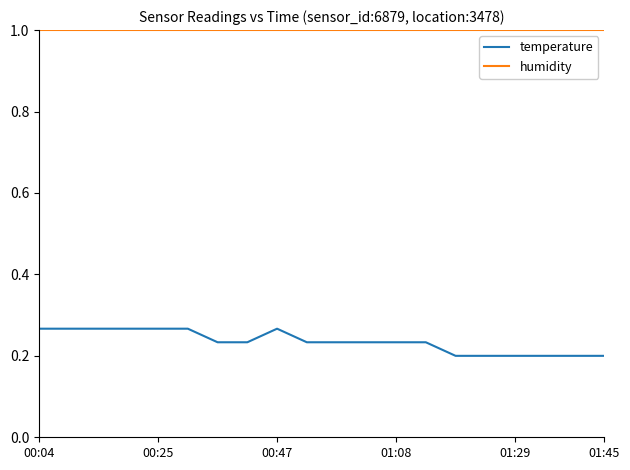

Rank the series by their maximum value, from highest to lowest.

humidity, temperature